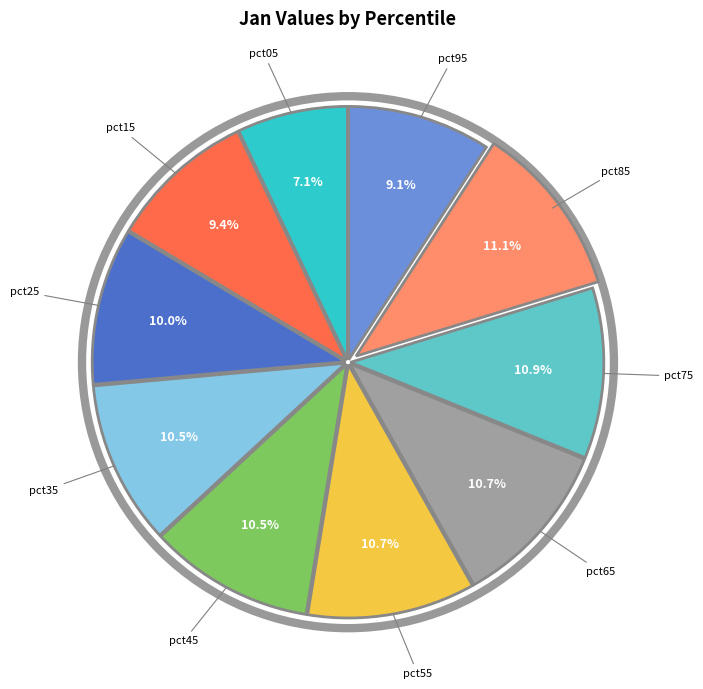

Is there a majority slice in this chart?

No